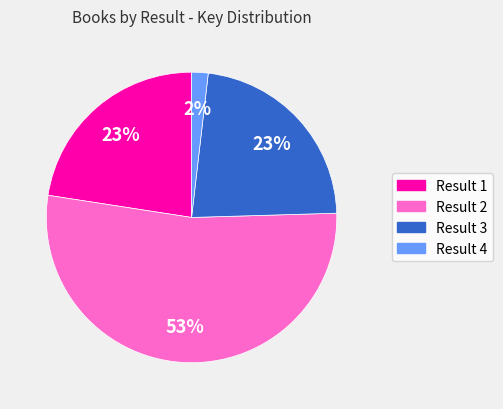

Is there a majority slice in this chart?

Yes